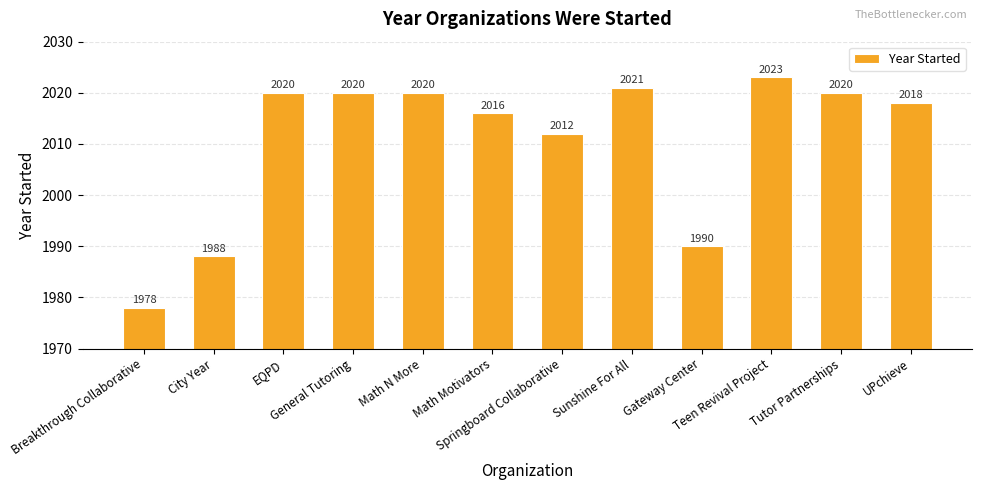

Is it true that the value at Tutor Partnerships is 2020?

True